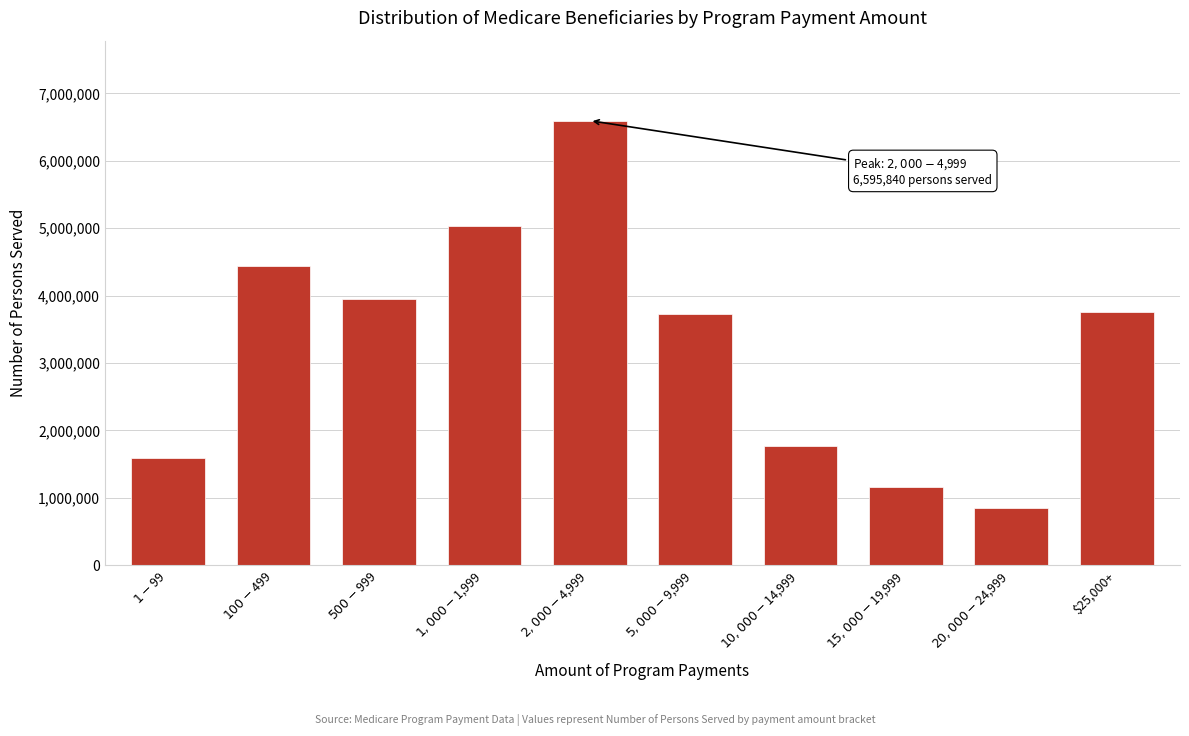

Reading right to left, transcribe all the data shown in this chart.

3763220	848040	1166060	1772560	3722600	6595840	5029420	3948740	4434540	1585240